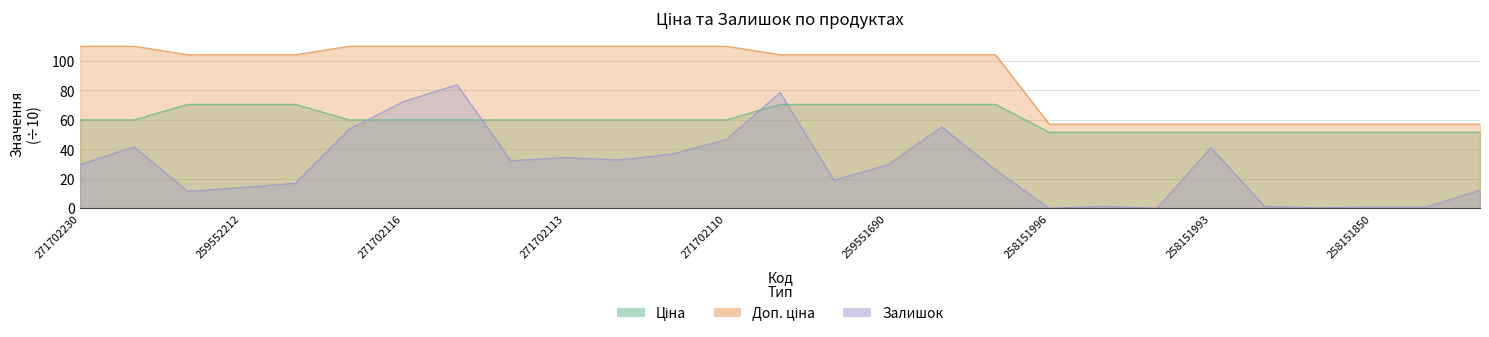

Is the value of Залишок at 271702115 greater than the value of Доп. ціна at 258151994?

Yes